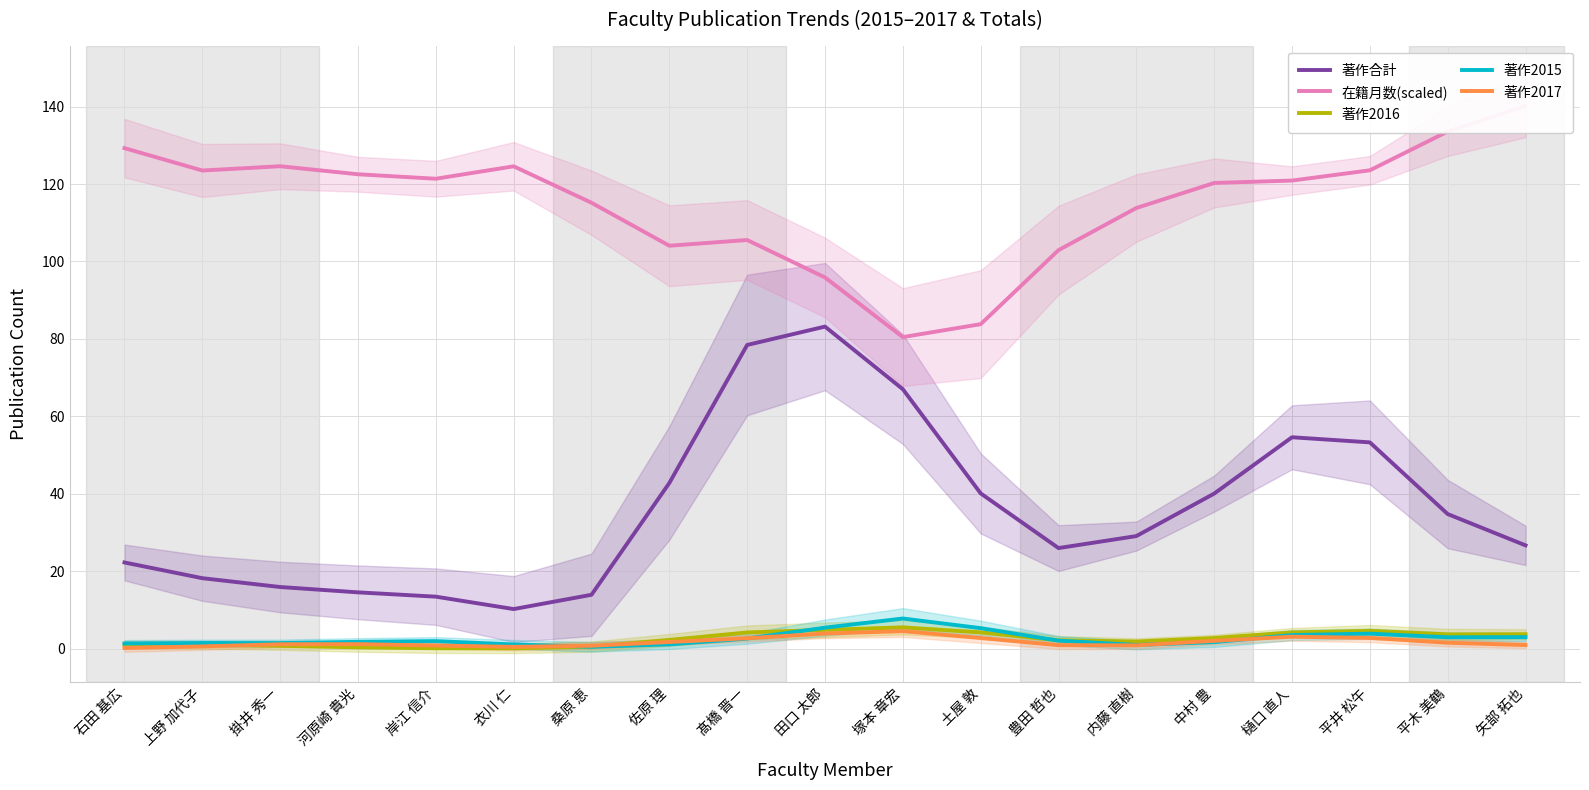

Which category has the lowest value across all series?

衣川 仁